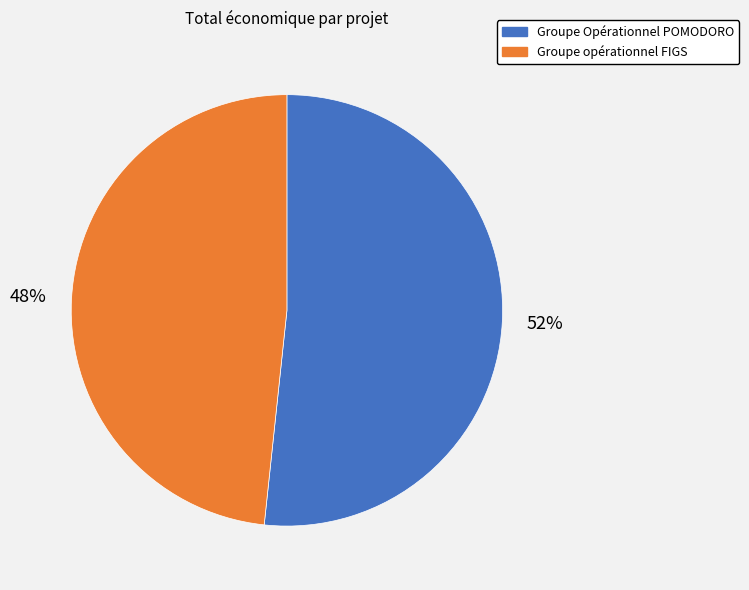

To the nearest percent, what portion does Groupe Opérationnel POMODORO represent?

52%